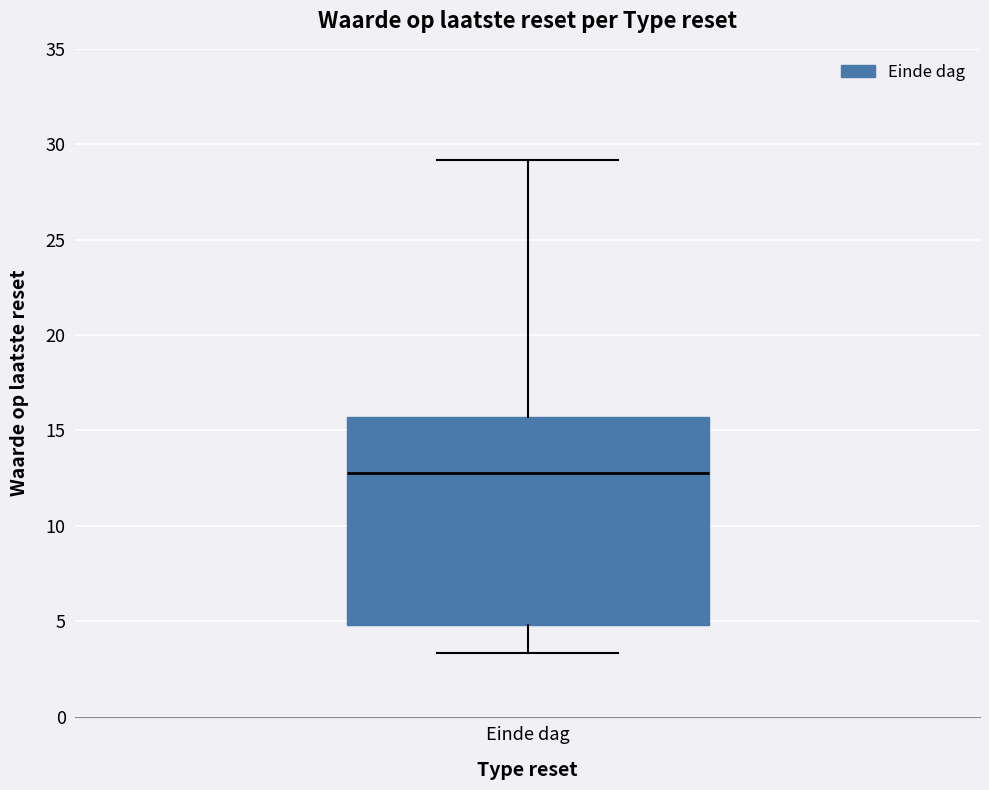

Transcribe this box plot: give where the median line is, the range the box spans, and where the two whiskers end, as read against the y-axis. The values are not printed on the chart, so give them approximately, as read against the axis.

median 13.0, box 5.0 to 15.5, whiskers 3.5 to 29.0